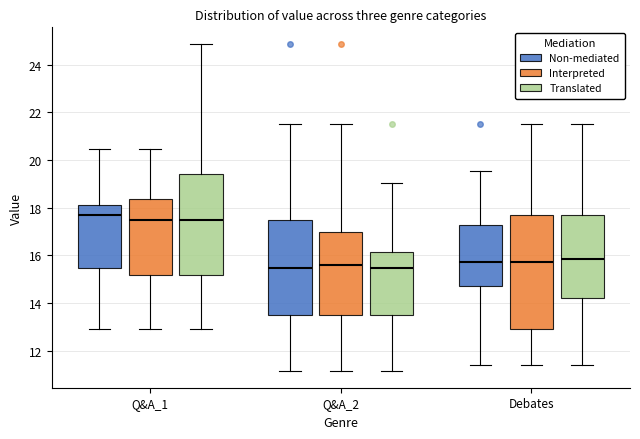

Reading left to right, transcribe this box plot: for each box, give where its median line is, the range the box spans, and where its two whiskers end, as read against the y-axis. The values are not printed on the chart, so give them approximately, as read against the axis.

Q&A_1 (Non-mediated): median 17.8, box 15.4 to 18.2, whiskers 13.0 to 20.4
Q&A_1 (Interpreted): median 17.6, box 15.2 to 18.4, whiskers 13.0 to 20.4
Q&A_1 (Translated): median 17.6, box 15.2 to 19.4, whiskers 13.0 to 24.8
Q&A_2 (Non-mediated): median 15.4, box 13.6 to 17.6, whiskers 11.2 to 21.6
Q&A_2 (Interpreted): median 15.6, box 13.6 to 17.0, whiskers 11.2 to 21.6
Q&A_2 (Translated): median 15.4, box 13.6 to 16.2, whiskers 11.2 to 19.0
Debates (Non-mediated): median 15.8, box 14.8 to 17.2, whiskers 11.4 to 19.6
Debates (Interpreted): median 15.8, box 13.0 to 17.6, whiskers 11.4 to 21.6
Debates (Translated): median 15.8, box 14.2 to 17.6, whiskers 11.4 to 21.6